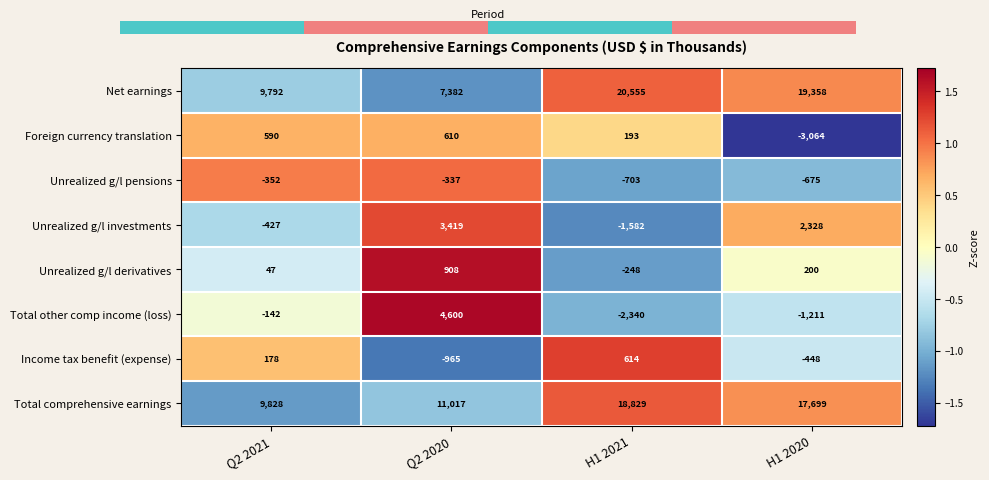

Reading left to right, extract all data points from this chart.

Net earnings: Q2 2021=9792.0	Q2 2020=7382.0	H1 2021=20555.0	H1 2020=19358.0
Foreign currency translation: Q2 2021=590.0	Q2 2020=610.0	H1 2021=193.0	H1 2020=-3064.0
Unrealized g/l pensions: Q2 2021=-352.0	Q2 2020=-337.0	H1 2021=-703.0	H1 2020=-675.0
Unrealized g/l investments: Q2 2021=-427.0	Q2 2020=3419.0	H1 2021=-1582.0	H1 2020=2328.0
Unrealized g/l derivatives: Q2 2021=47.0	Q2 2020=908.0	H1 2021=-248.0	H1 2020=200.0
Total other comp income (loss): Q2 2021=-142.0	Q2 2020=4600.0	H1 2021=-2340.0	H1 2020=-1211.0
Income tax benefit (expense): Q2 2021=178.0	Q2 2020=-965.0	H1 2021=614.0	H1 2020=-448.0
Total comprehensive earnings: Q2 2021=9828.0	Q2 2020=11017.0	H1 2021=18829.0	H1 2020=17699.0